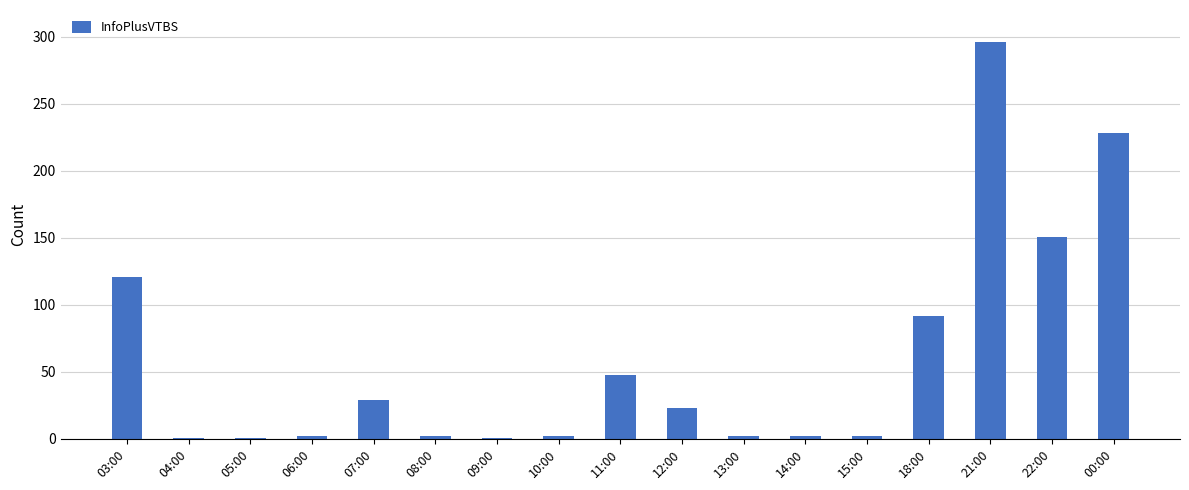

Is it true that the value at 03:00 is 47?

False